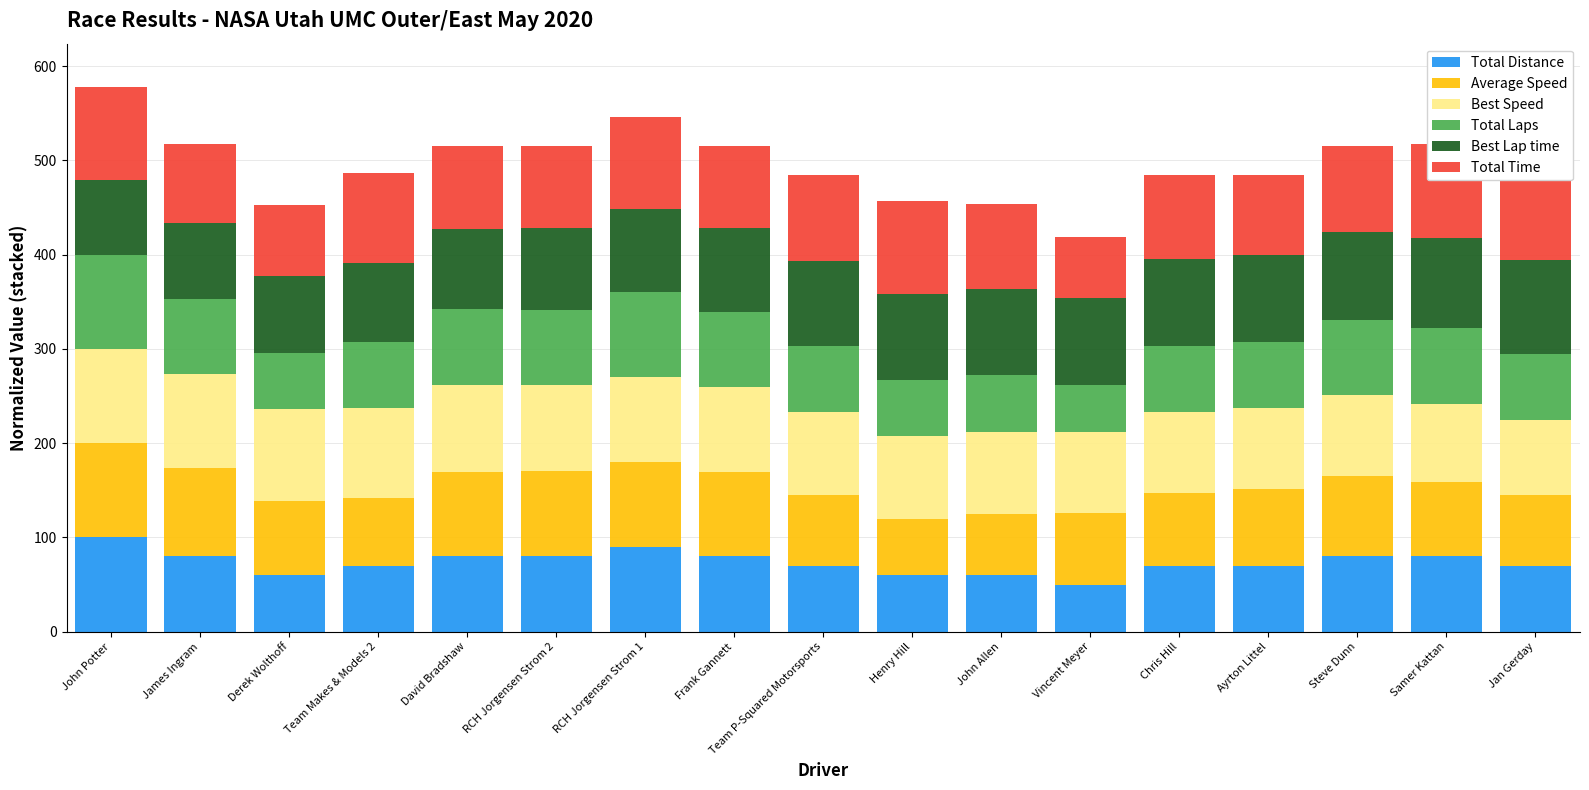

How many bars are there in total?

102